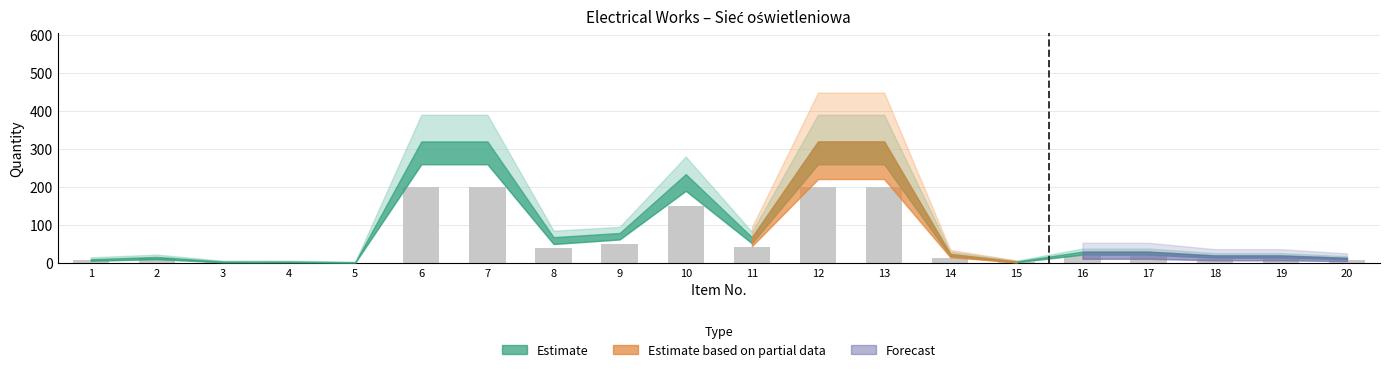

What is the maximum value shown in the chart?

200